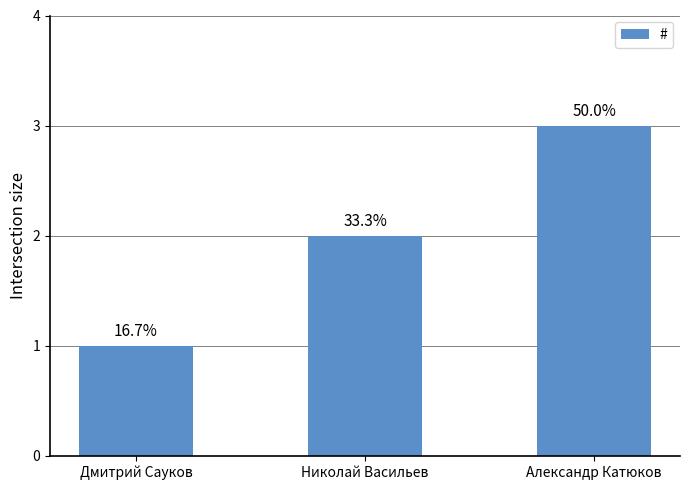

What is the ratio of the value at Дмитрий Сауков to the value at Николай Васильев?

0.5